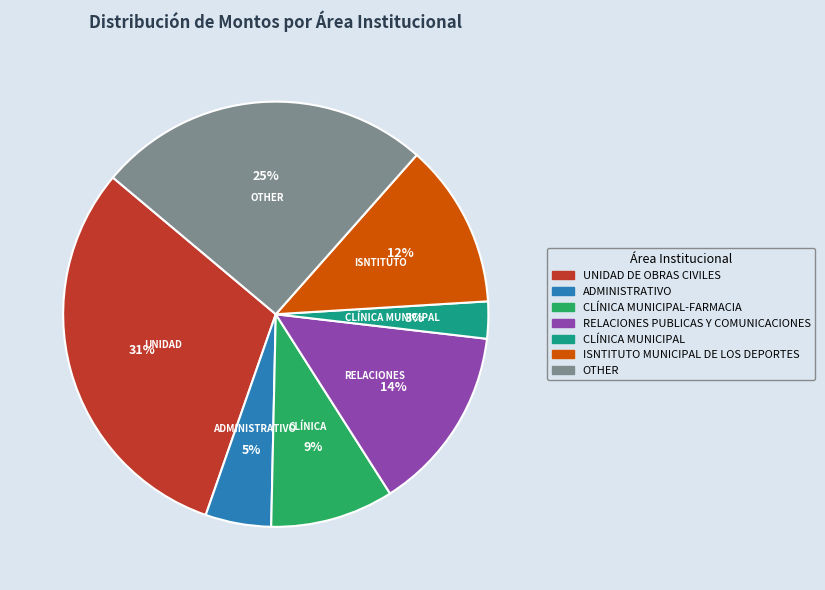

Is there any slice that represents more than half of the pie?

No